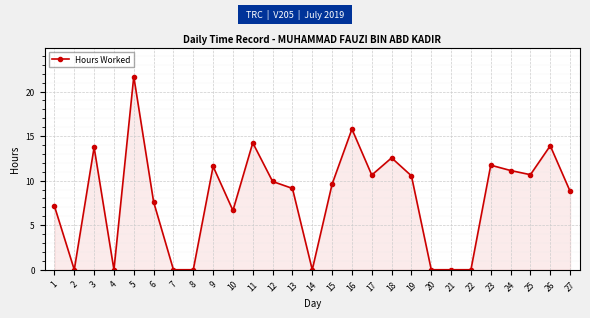

Where is the first local minimum?

2